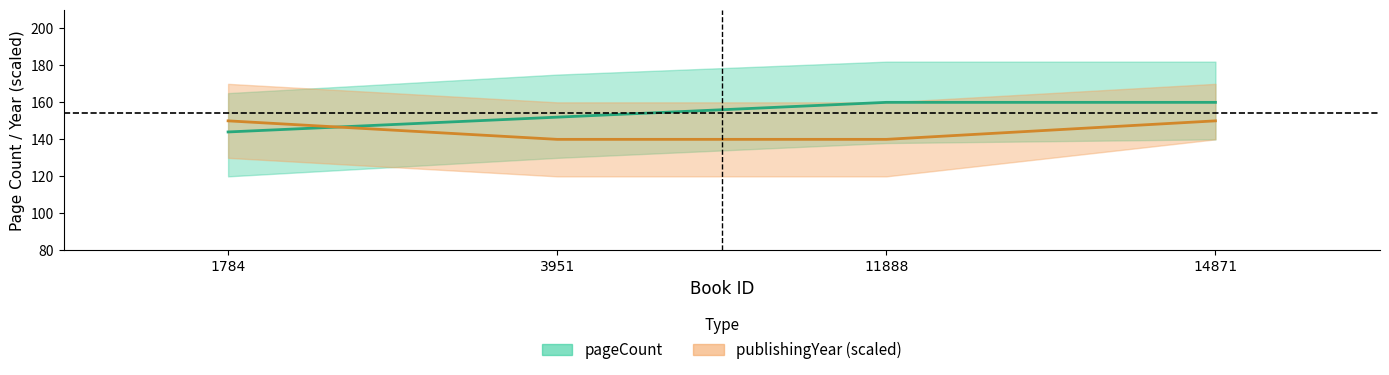

What is the spread (max minus min) of values at 1784?

6